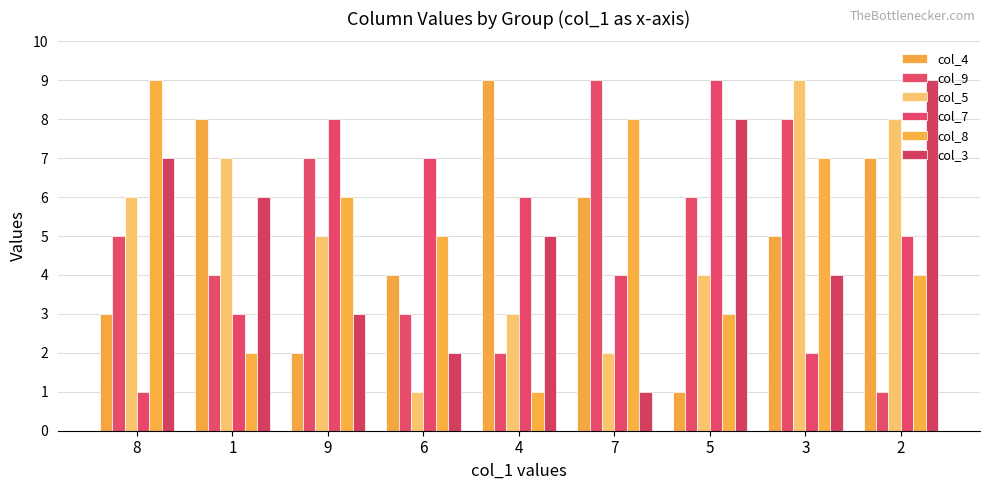

What is the label of the 8th bar from the right?

1